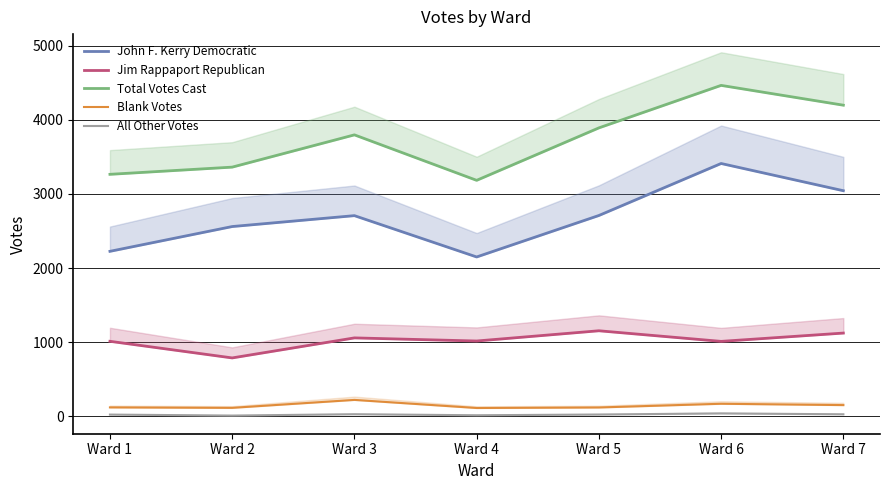

Which series changed the most between Ward 3 and Ward 5?

Blank Votes